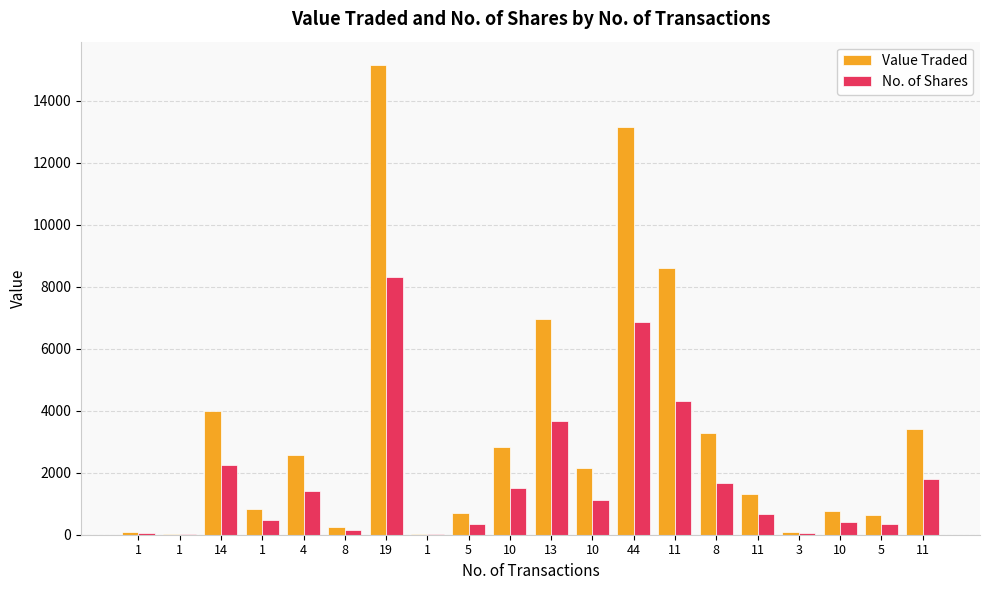

What is the difference between the highest and lowest values at 1?

39